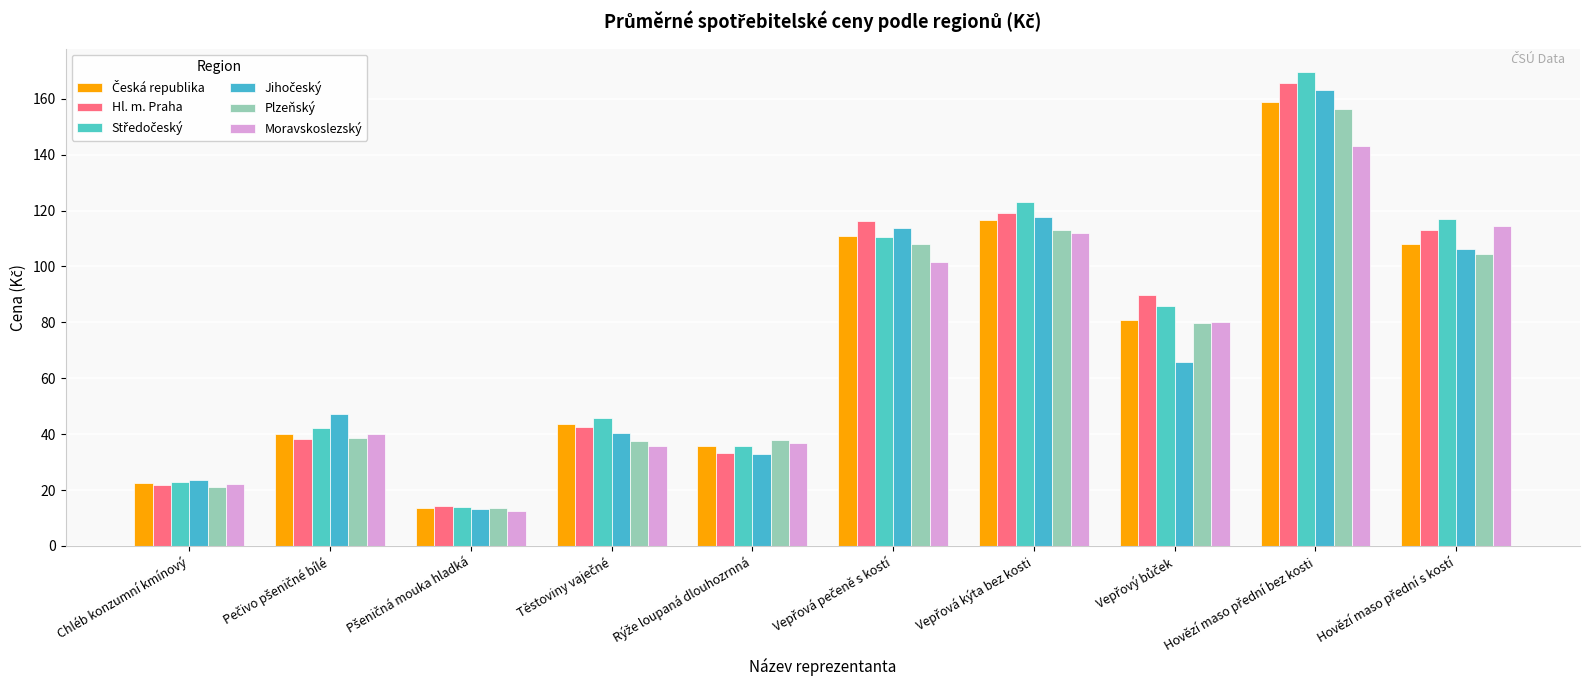

At which label does Jihočeský reach its peak?

Hovězí maso přední bez kosti